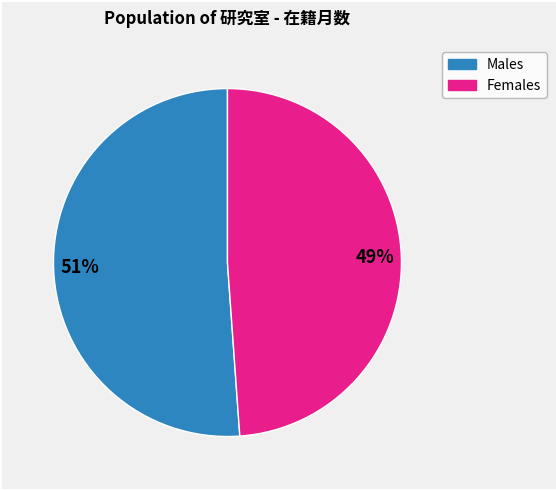

How many slices are in this pie chart?

2